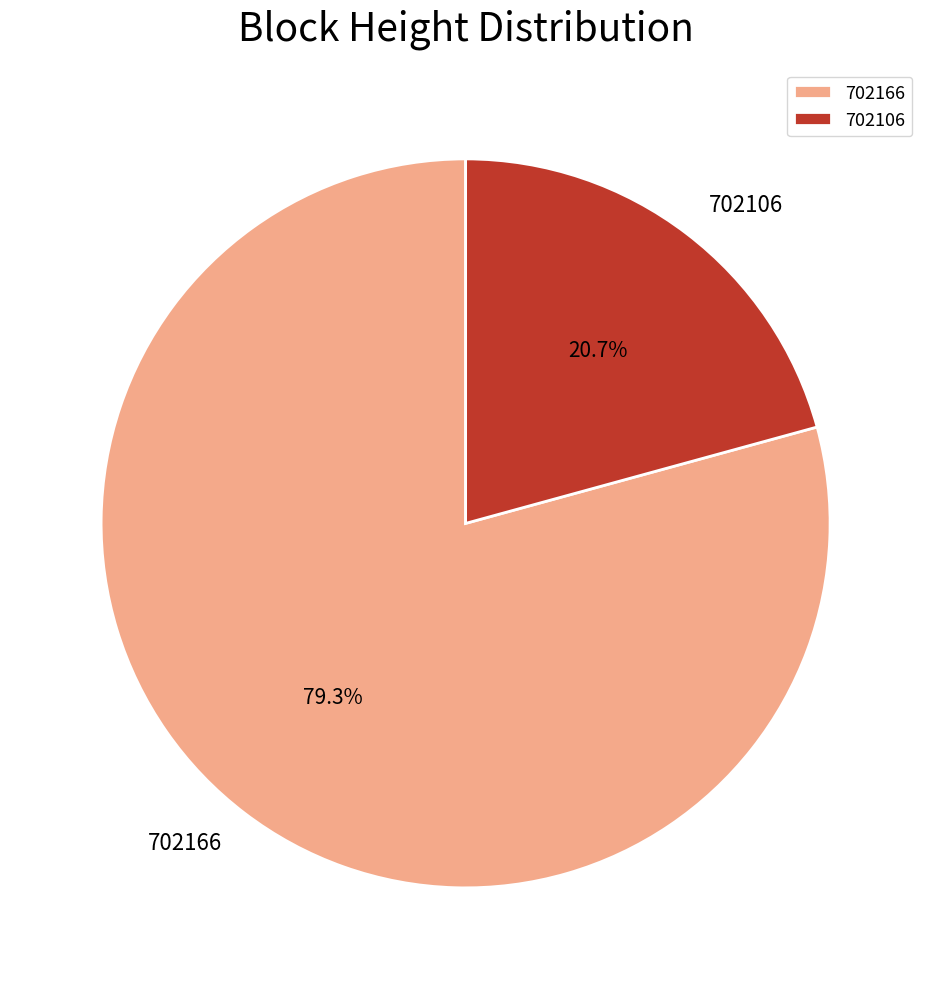

What is the total percentage of 702166 and 702106?

100.0%